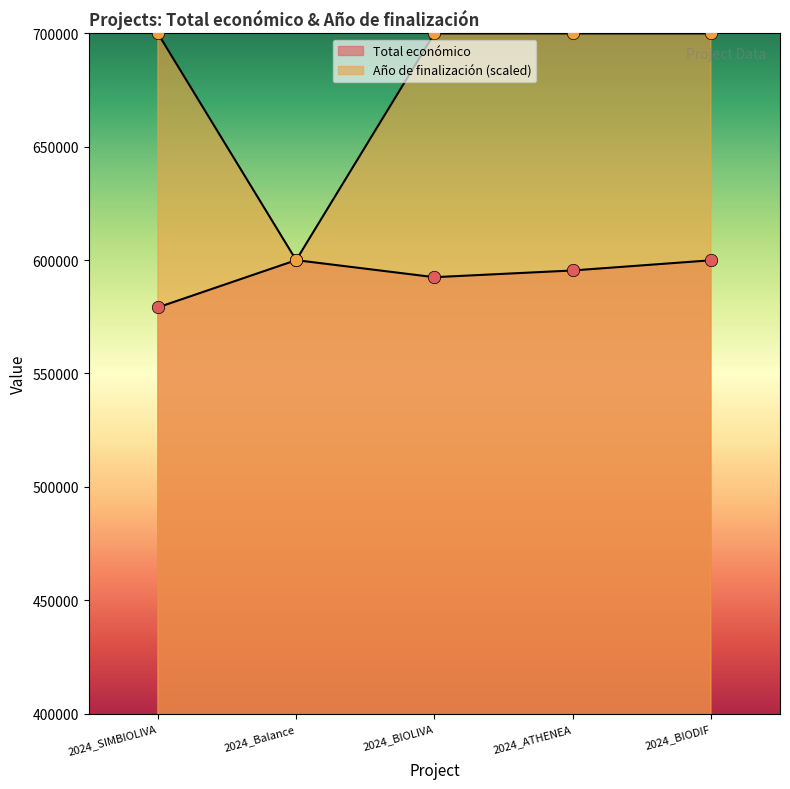

Which series has the largest Y range (max minus min)?

Año de finalización